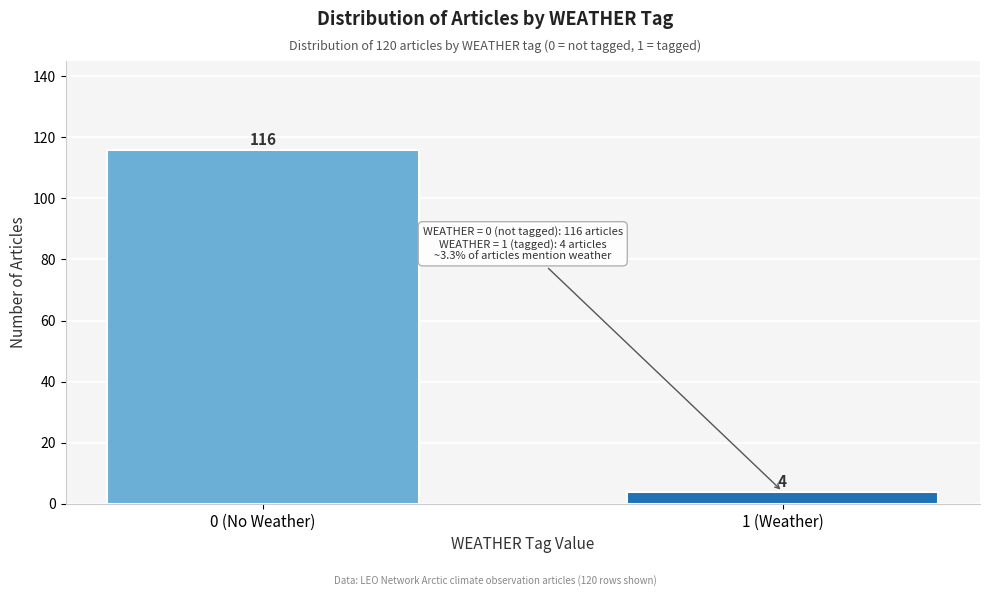

Reading left to right, extract all data points from this chart.

116	4